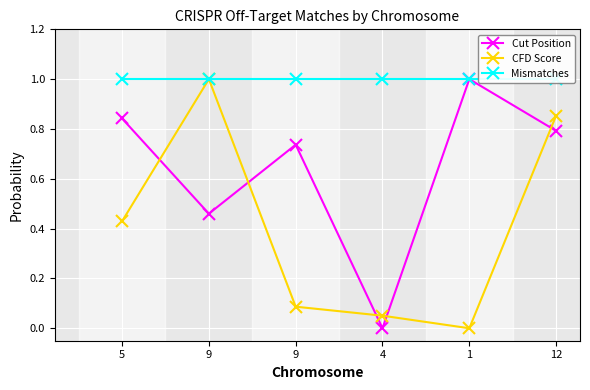

Reading left to right, list all the values displayed in this chart.

Cut Position: 0.8	0.5	0.7	0.0	1.0	0.8
CFD Score: 0.4	1.0	0.1	0.1	0.0	0.9
Mismatches: 1.0	1.0	1.0	1.0	1.0	1.0